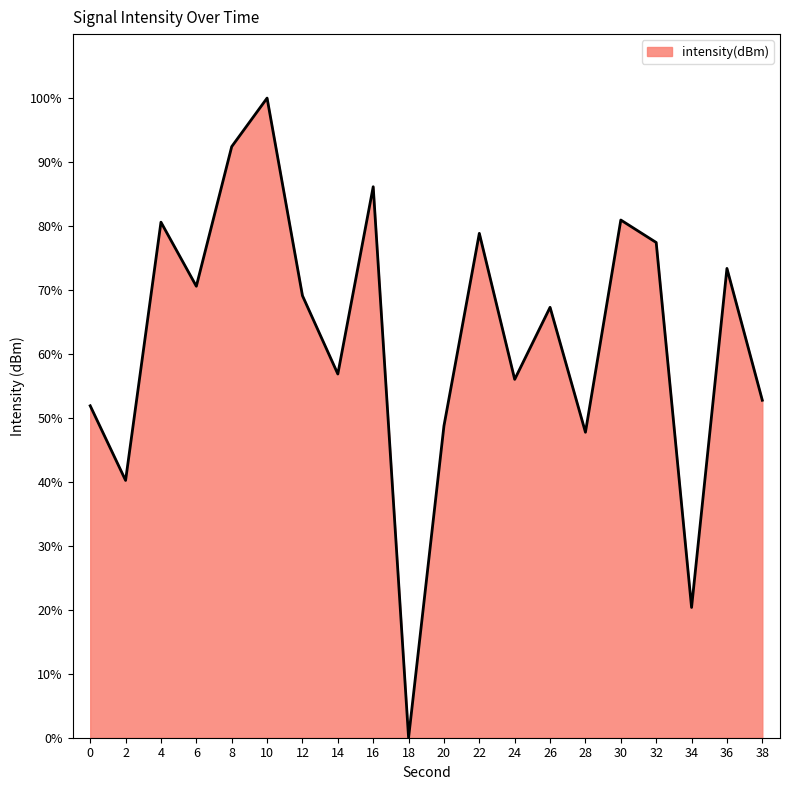

At which category does the chart reach its peak across all series?

10